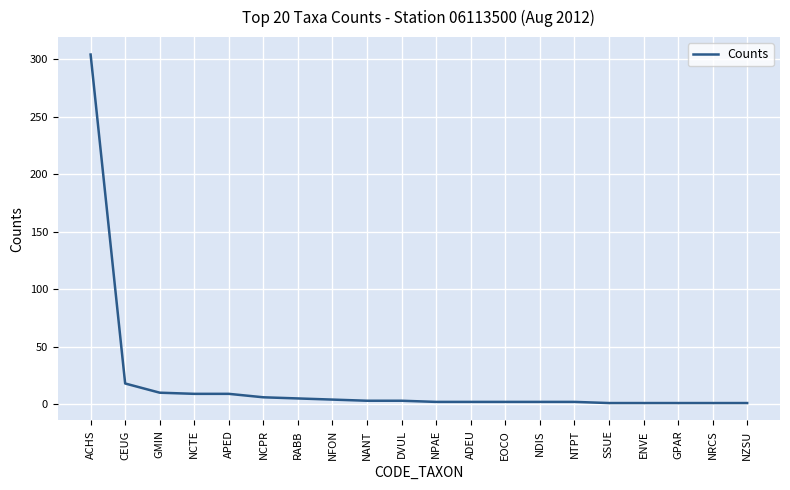

What position from the right is ACHS?

20